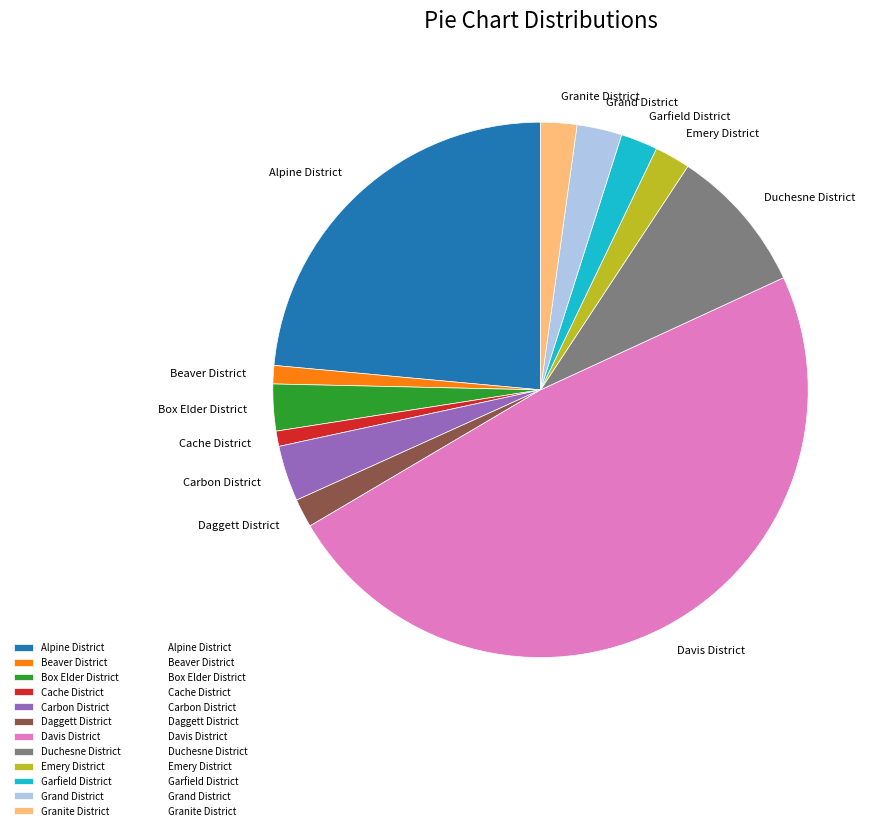

Between Daggett District and Alpine District, which is larger?

Alpine District